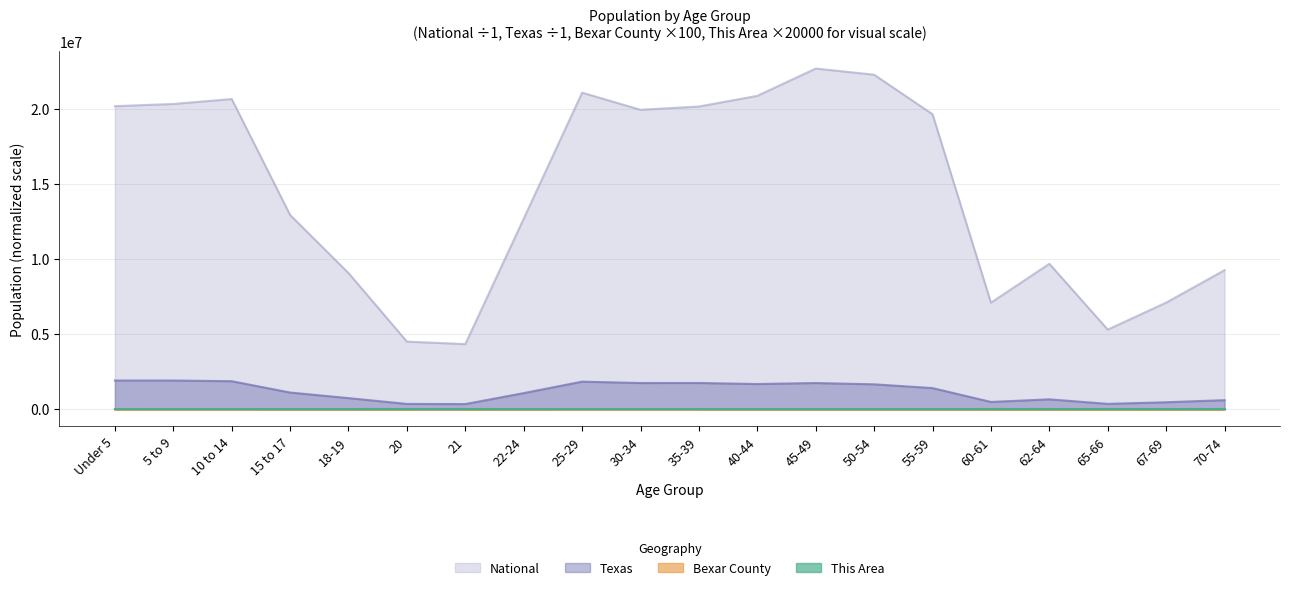

Between 50-54 and 30-34, which is larger?

50-54